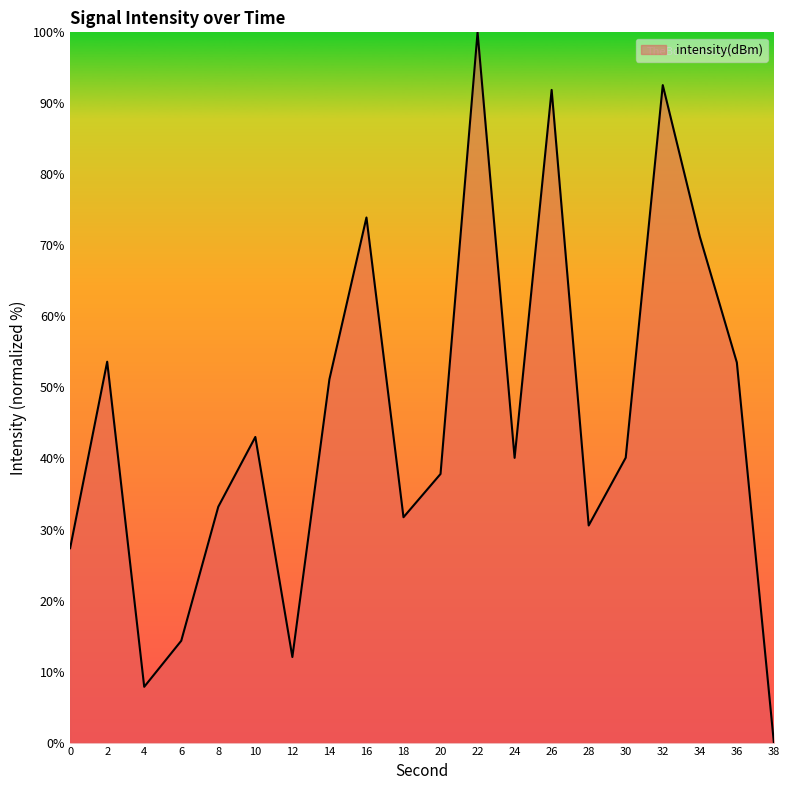

True or false: the data has more than 0 interior local peaks.

True